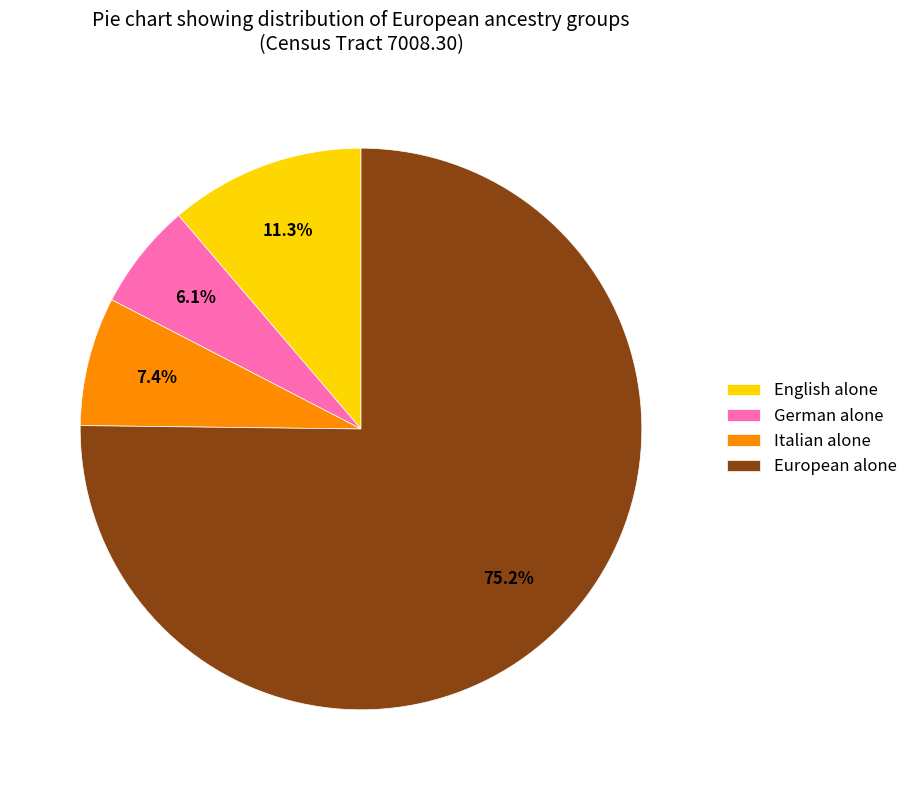

Count the number of slices in the pie.

4